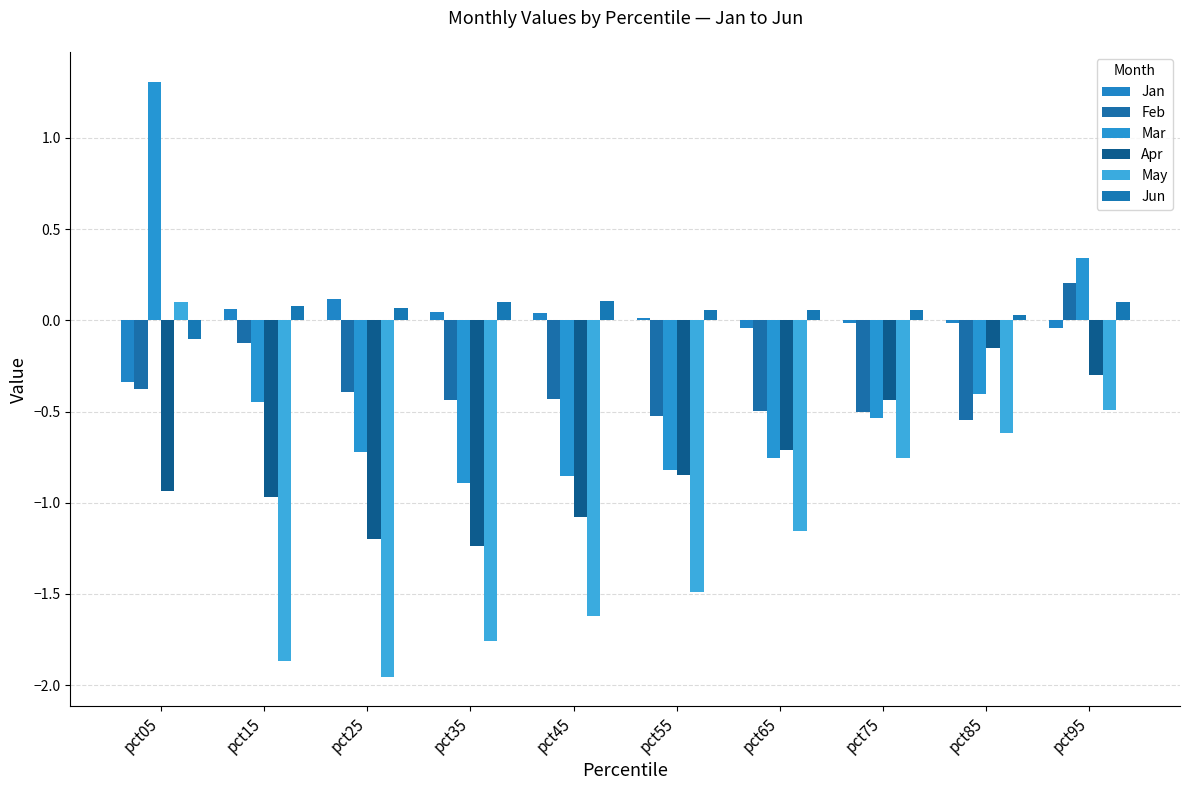

What are all the series names shown in the legend?

Jan, Feb, Mar, Apr, May, Jun